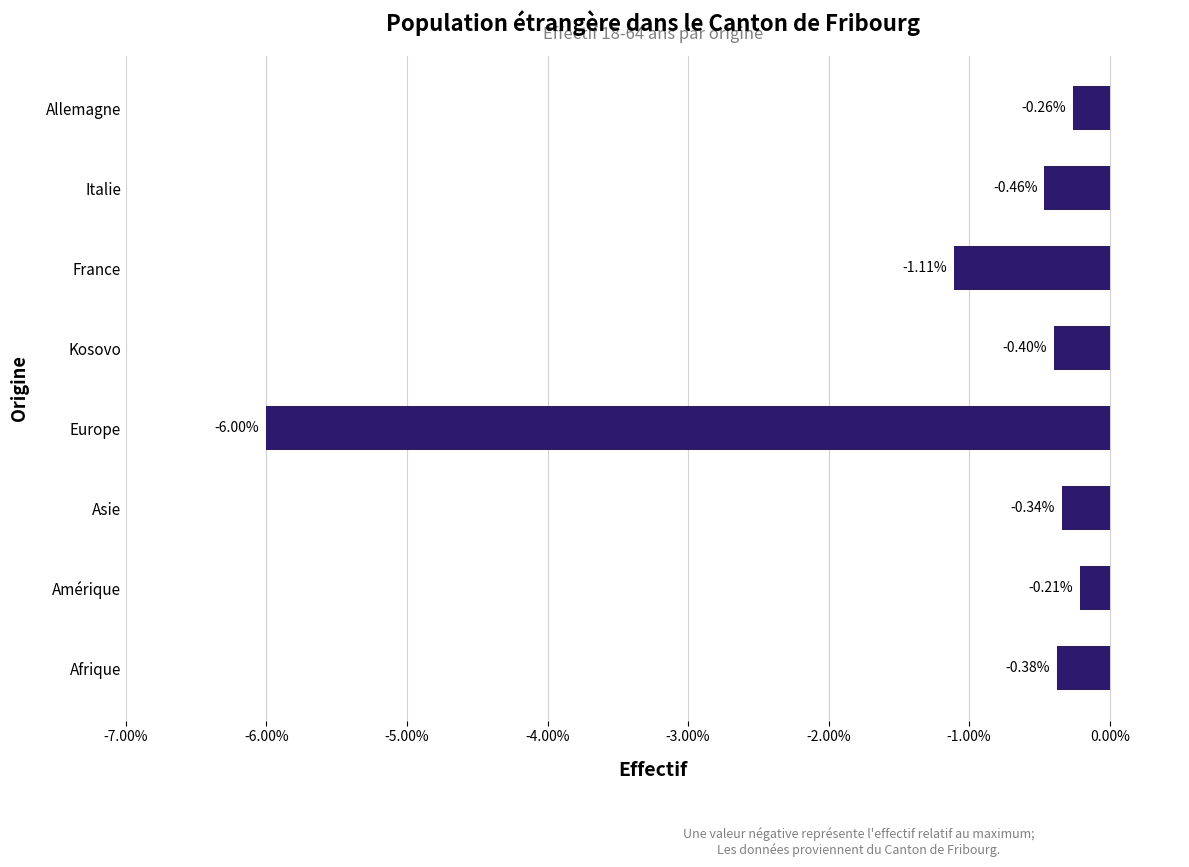

Where is the data nearest to the value -3?

France